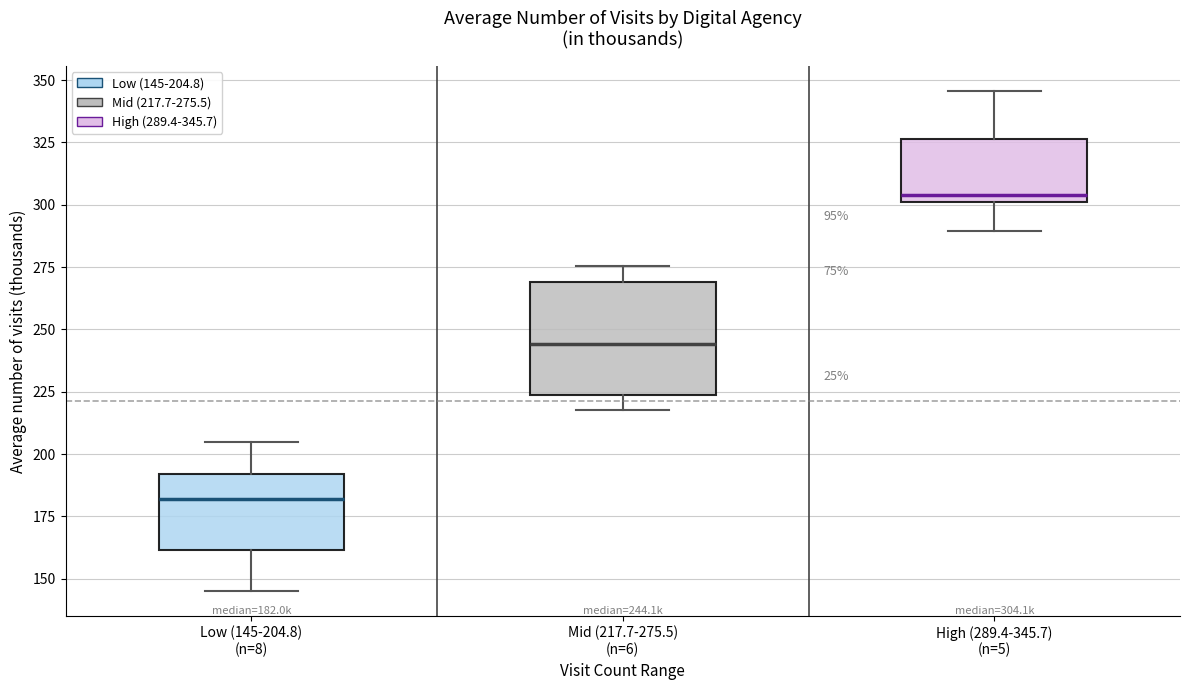

Which box has the lowest median line?

Low (145-204.8) (n=8)